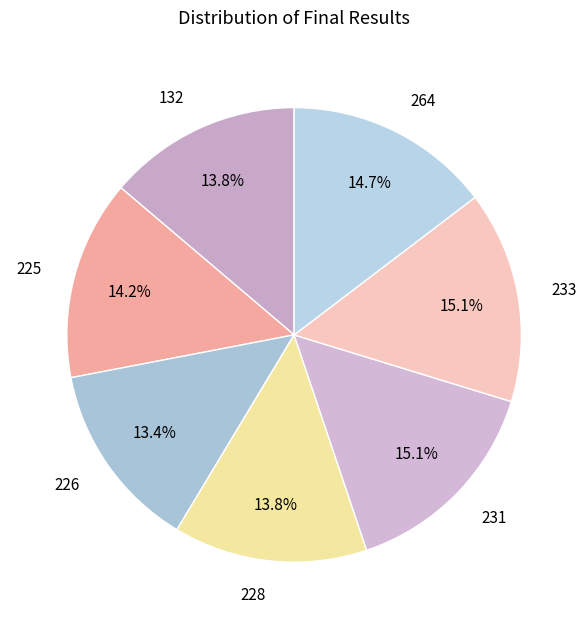

Does 132 account for over 50% of the chart?

No